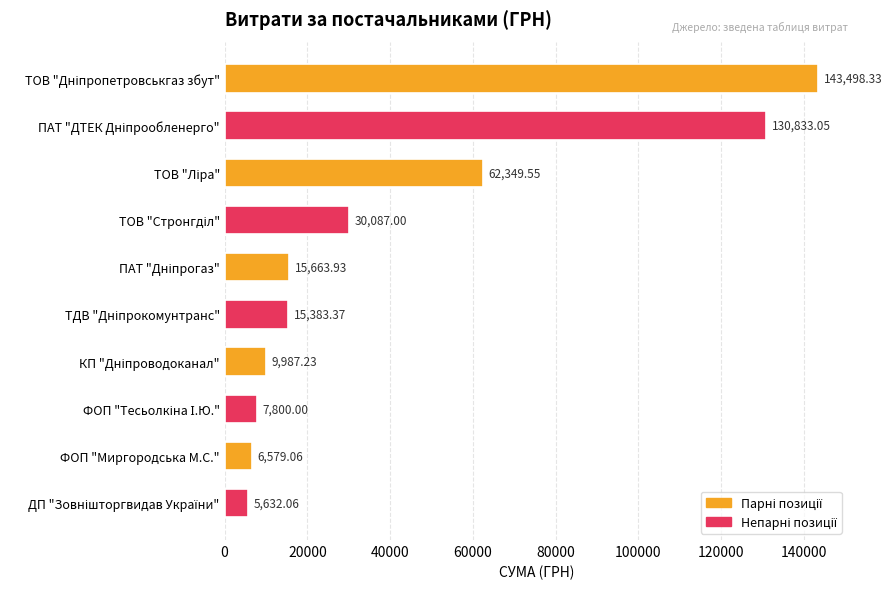

What is the difference between the maximum and second lowest values?

136919.3